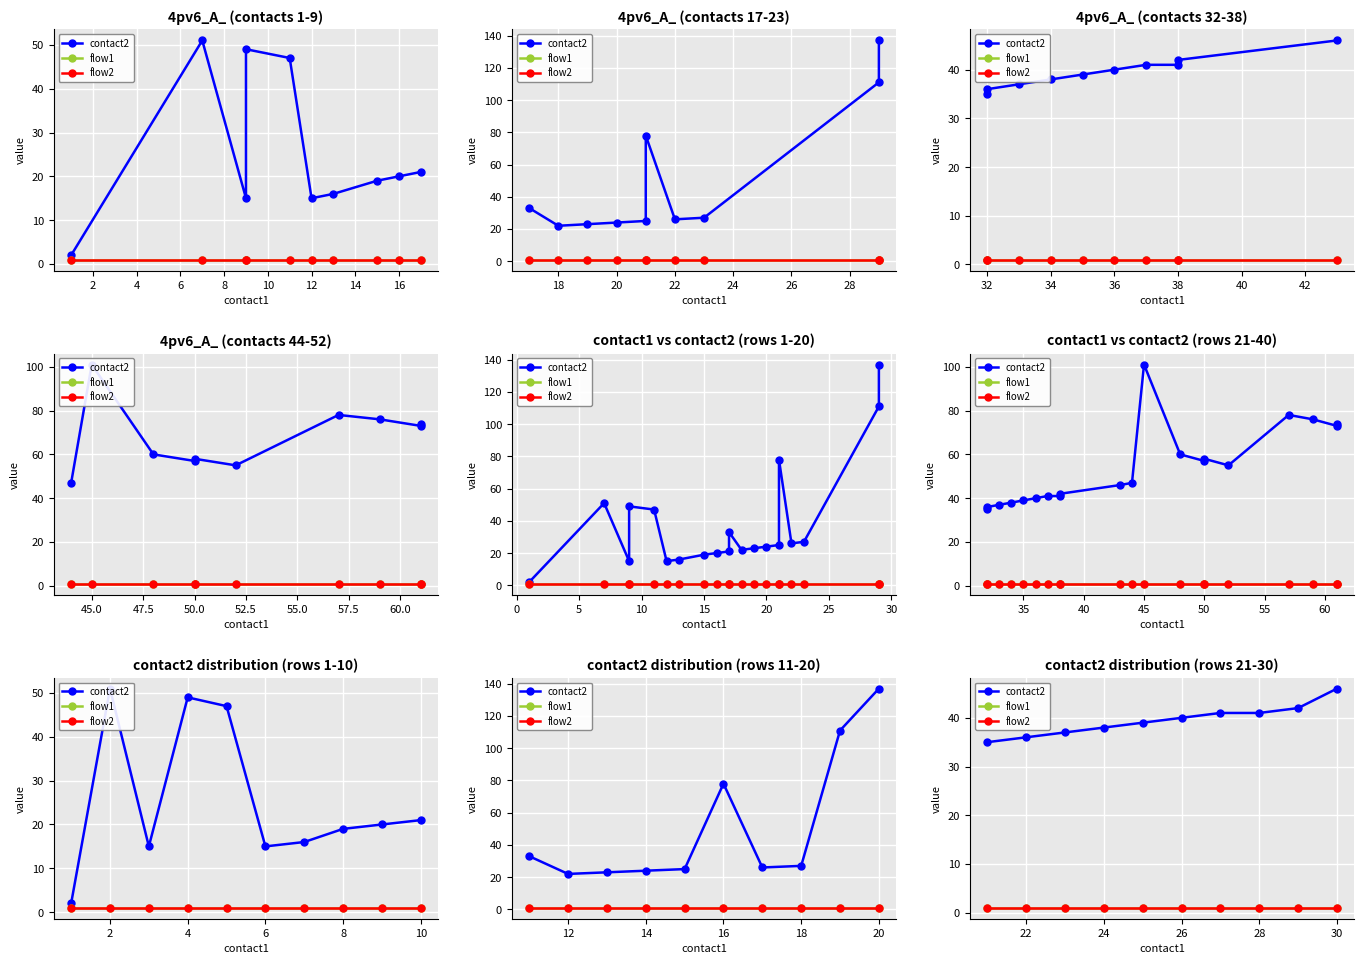

True or false: contact2 has more than 2 points higher than both neighbors.

False